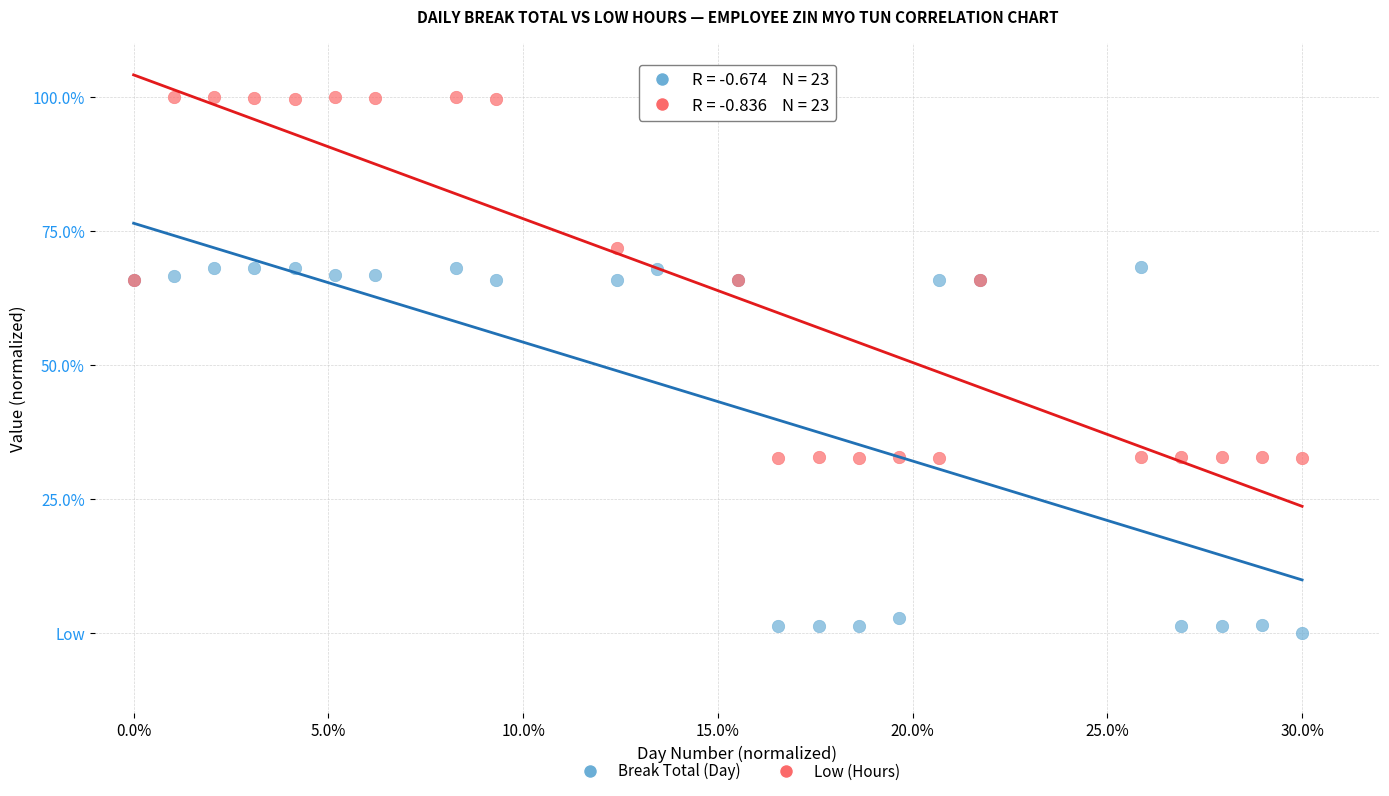

Which series reaches the minimum Y coordinate?

Break Total (Day)